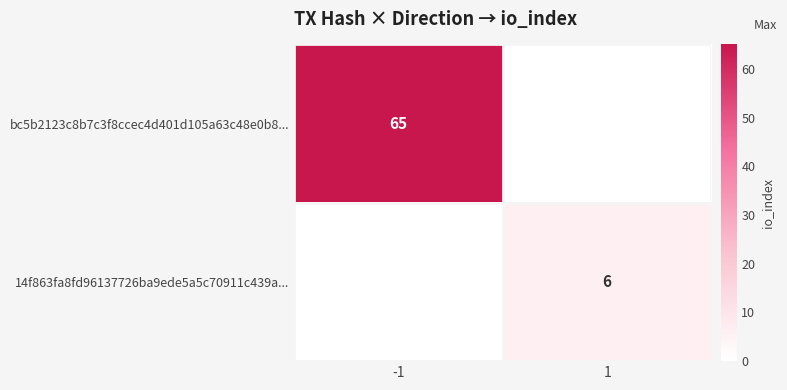

True or false: bc5b2123c8b7c3f8ccec4d401d105a63c48e0b8... has a value of 111 at -1.

False